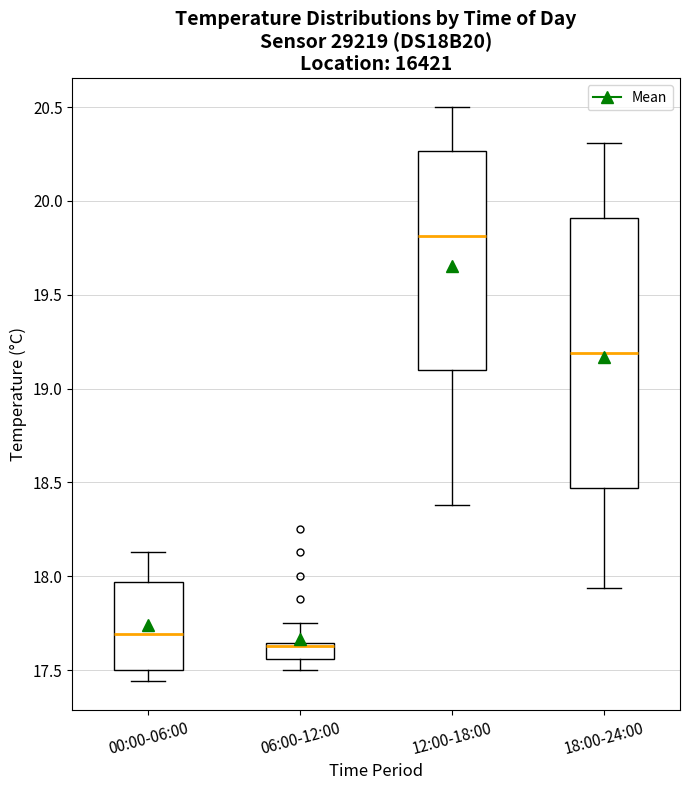

Where does the median line of the box for 12:00-18:00 sit on the y-axis? The values are not printed on the chart, so give them approximately, as read against the axis.

19.80